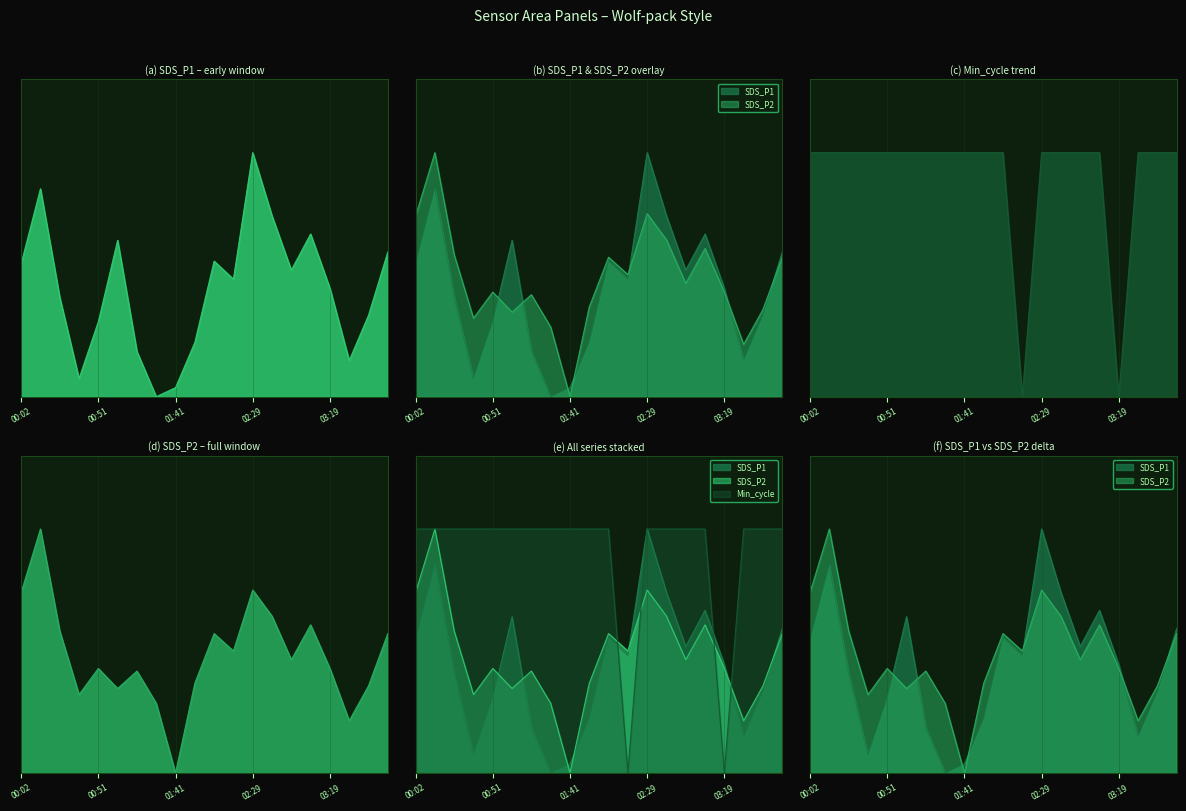

Which series has the largest range (max minus min)?

SDS_P1